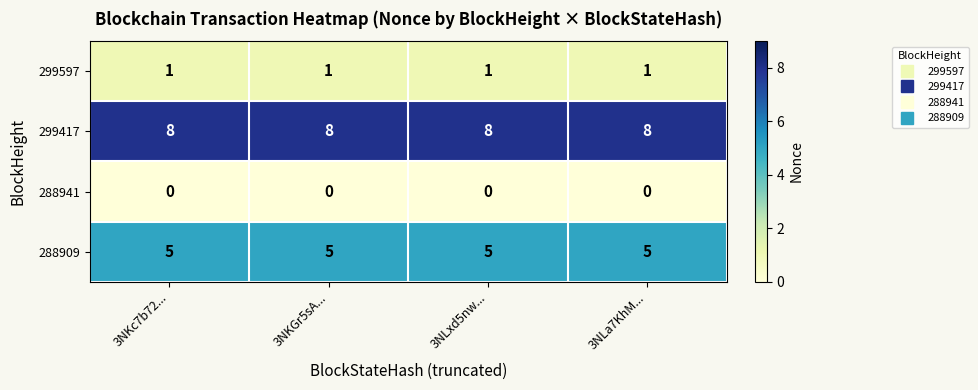

How many series are shown in this chart?

4